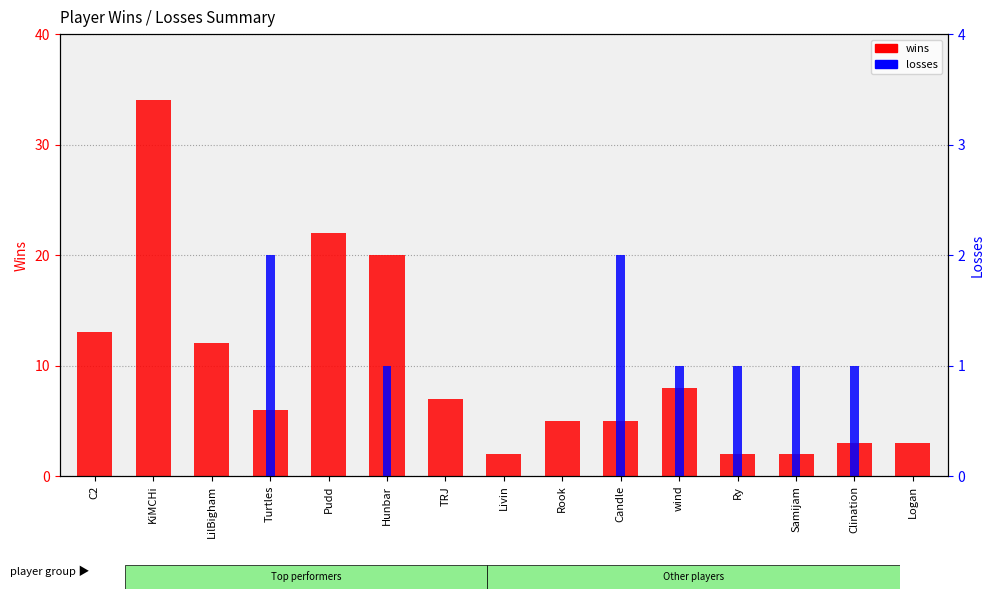

What is the difference between the wins values at Logan and Hunbar?

17